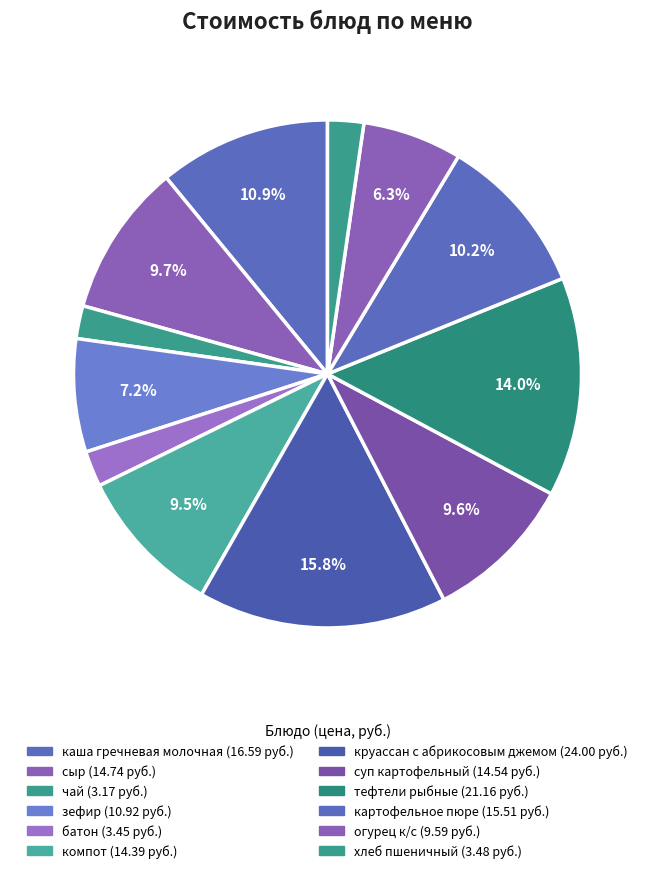

How many slices are in this pie chart?

12